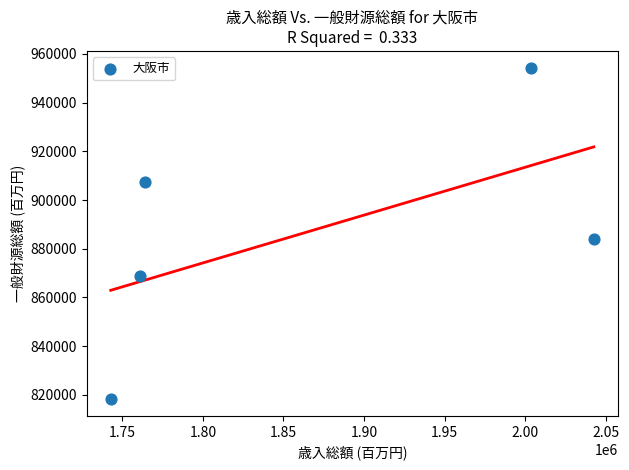

What Y value in the scatter plot is closest to 886275?

883788